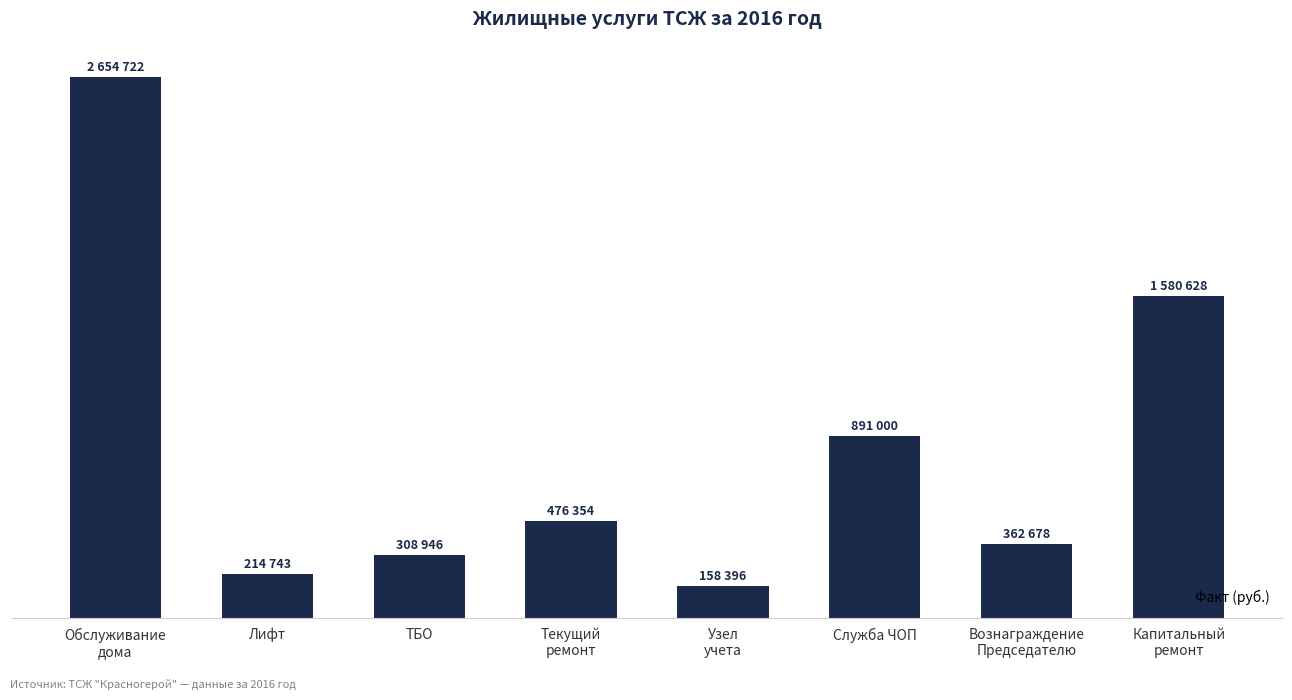

Reading right to left, transcribe all the data shown in this chart.

Капитальный
ремонт=1580628.2	Вознаграждение
Председателю=362678.4	Служба ЧОП=891000.0	Узел
учета=158396.3	Текущий
ремонт=476353.7	ТБО=308946.1	Лифт=214742.9	Обслуживание
дома=2654722.0